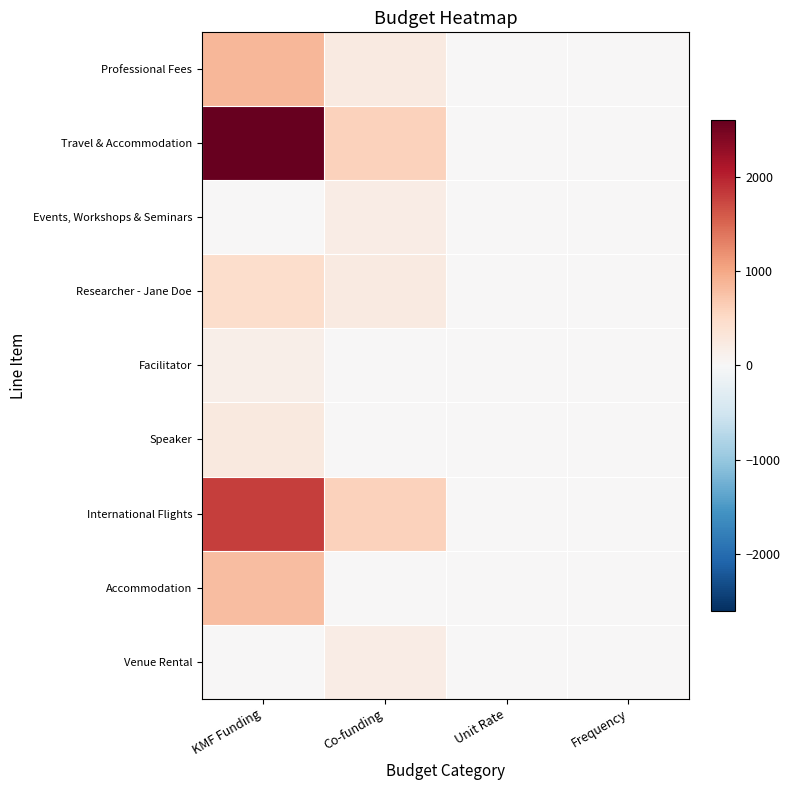

Which series has the largest range (max minus min)?

Travel & Accommodation